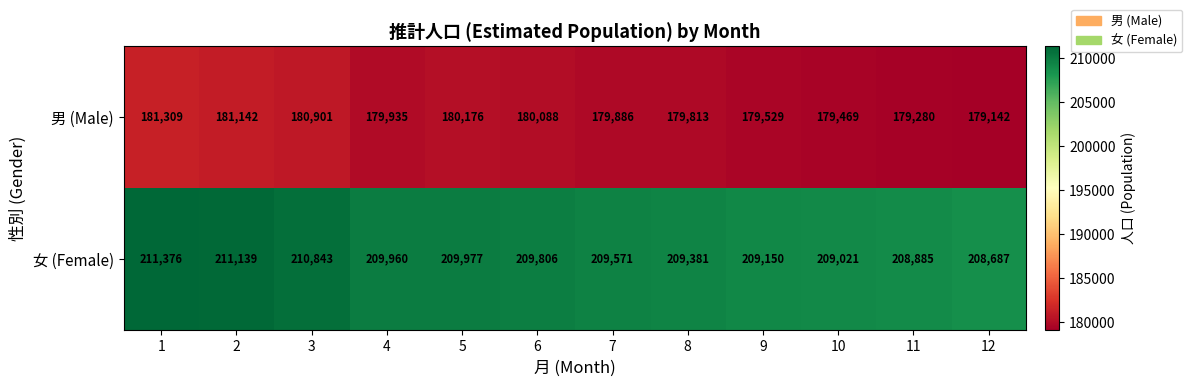

What is the difference between the maximum and minimum values in the 男 (Male) series?

2167